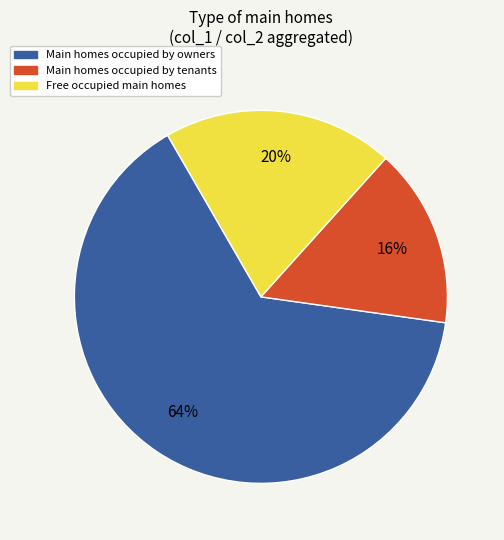

Does any single category account for the majority?

Yes